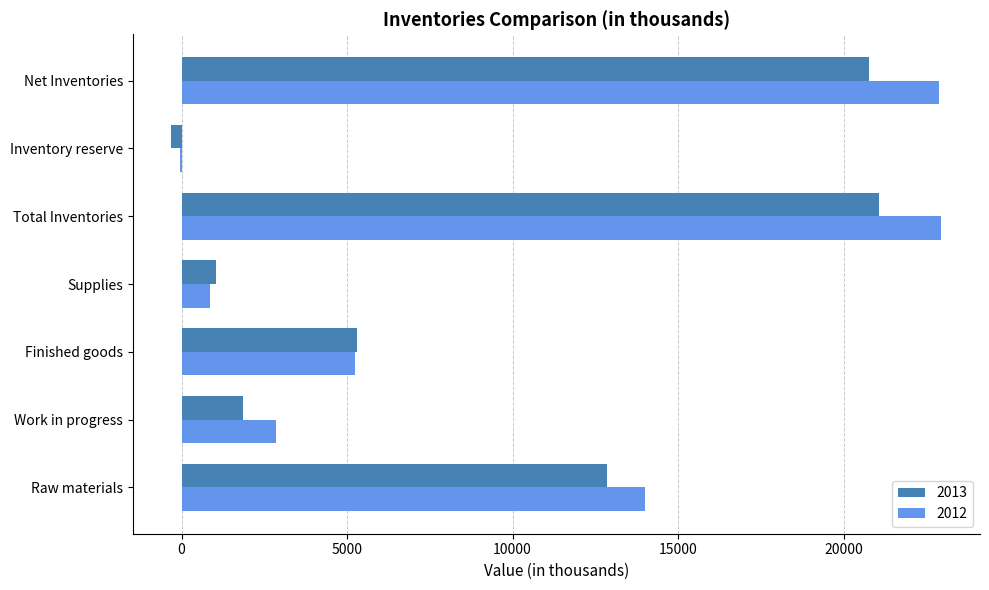

How many series are shown in this chart?

2